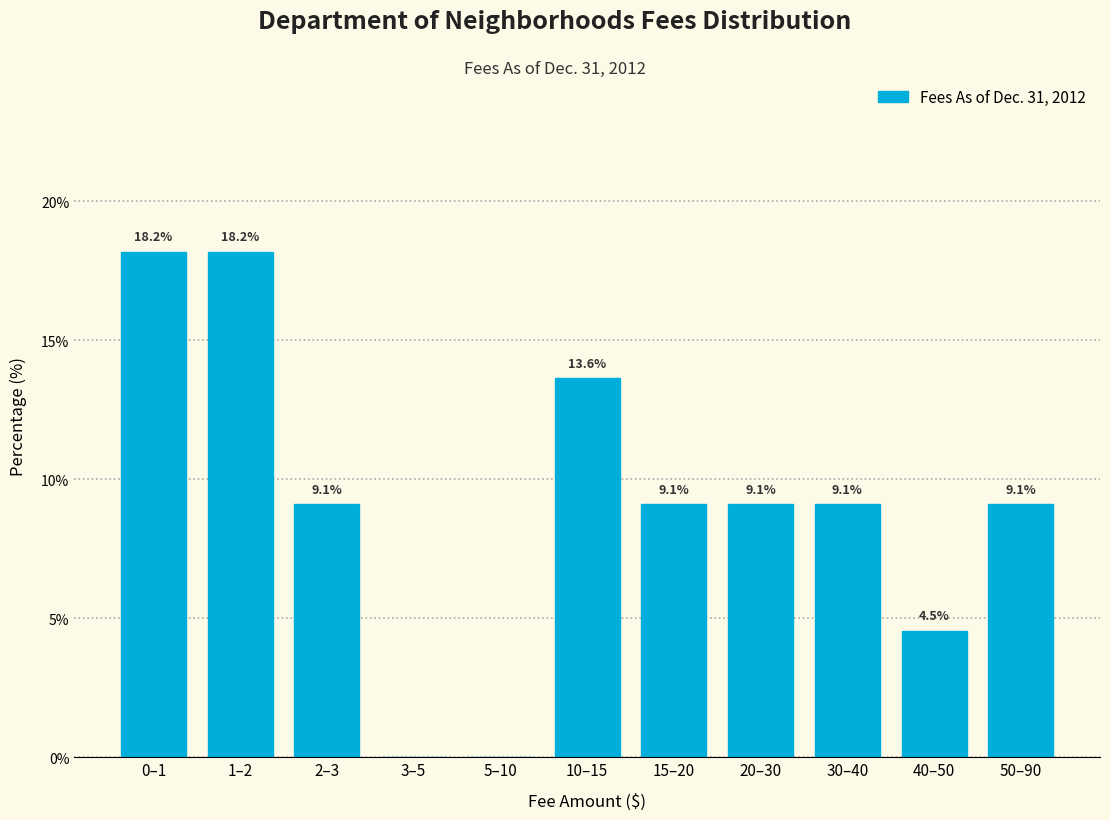

Reading right to left, what are all the values shown in this chart?

50–90=9.1	40–50=4.5	30–40=9.1	20–30=9.1	15–20=9.1	10–15=13.6	5–10=0.0	3–5=0.0	2–3=9.1	1–2=18.2	0–1=18.2